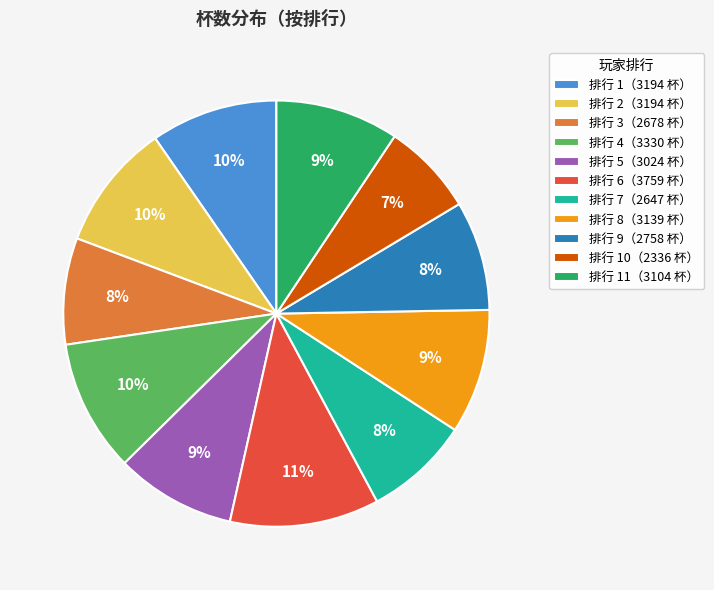

Does any single category account for the majority?

No